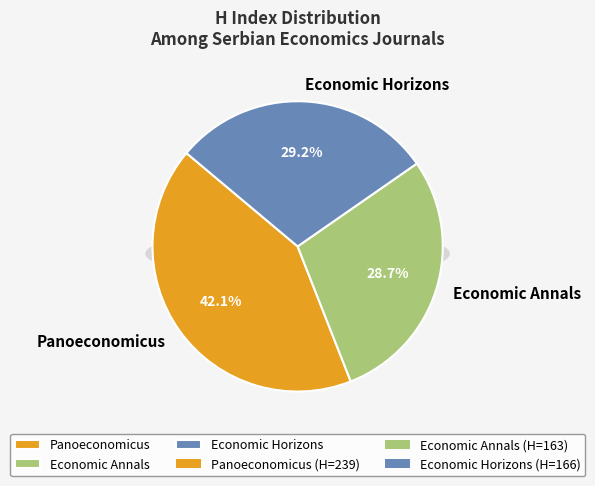

To the nearest percent, what portion does Panoeconomicus represent?

42%